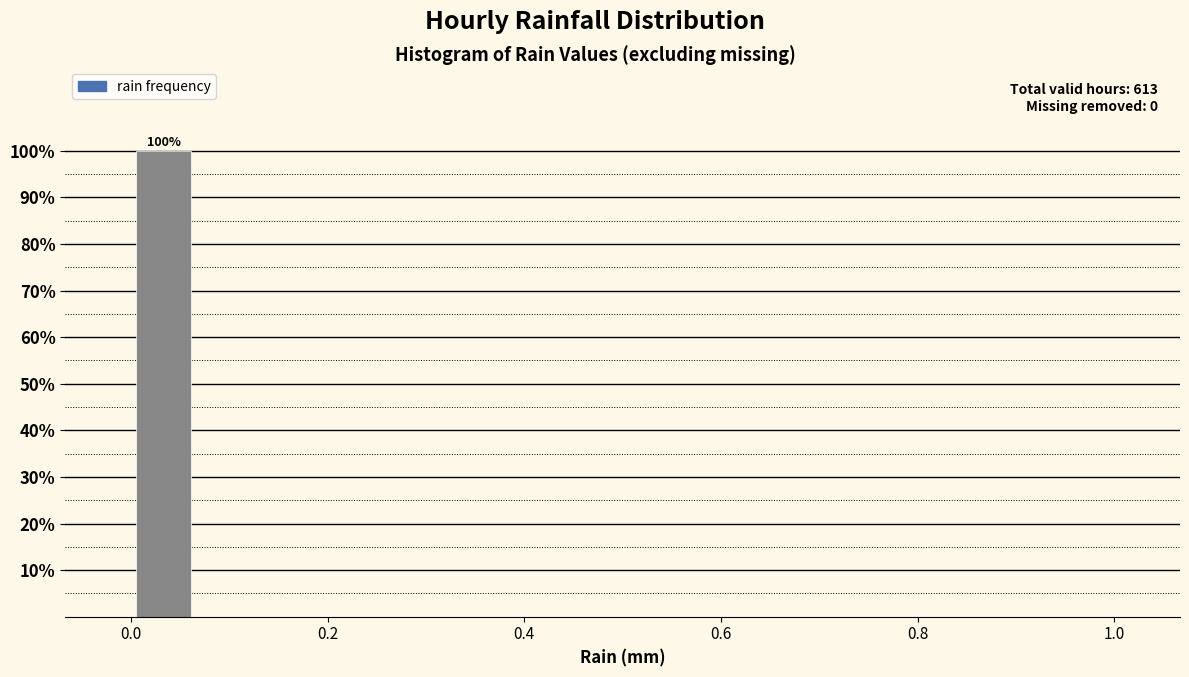

Around what value on the x-axis is the tallest bar? Give the approximate position of its centre, as read against the axis.

0.04